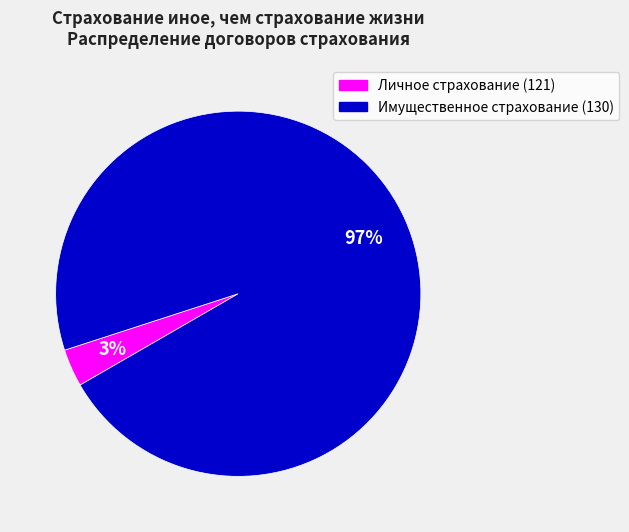

Is it true that Личное страхование (121) is 3% of the pie?

True